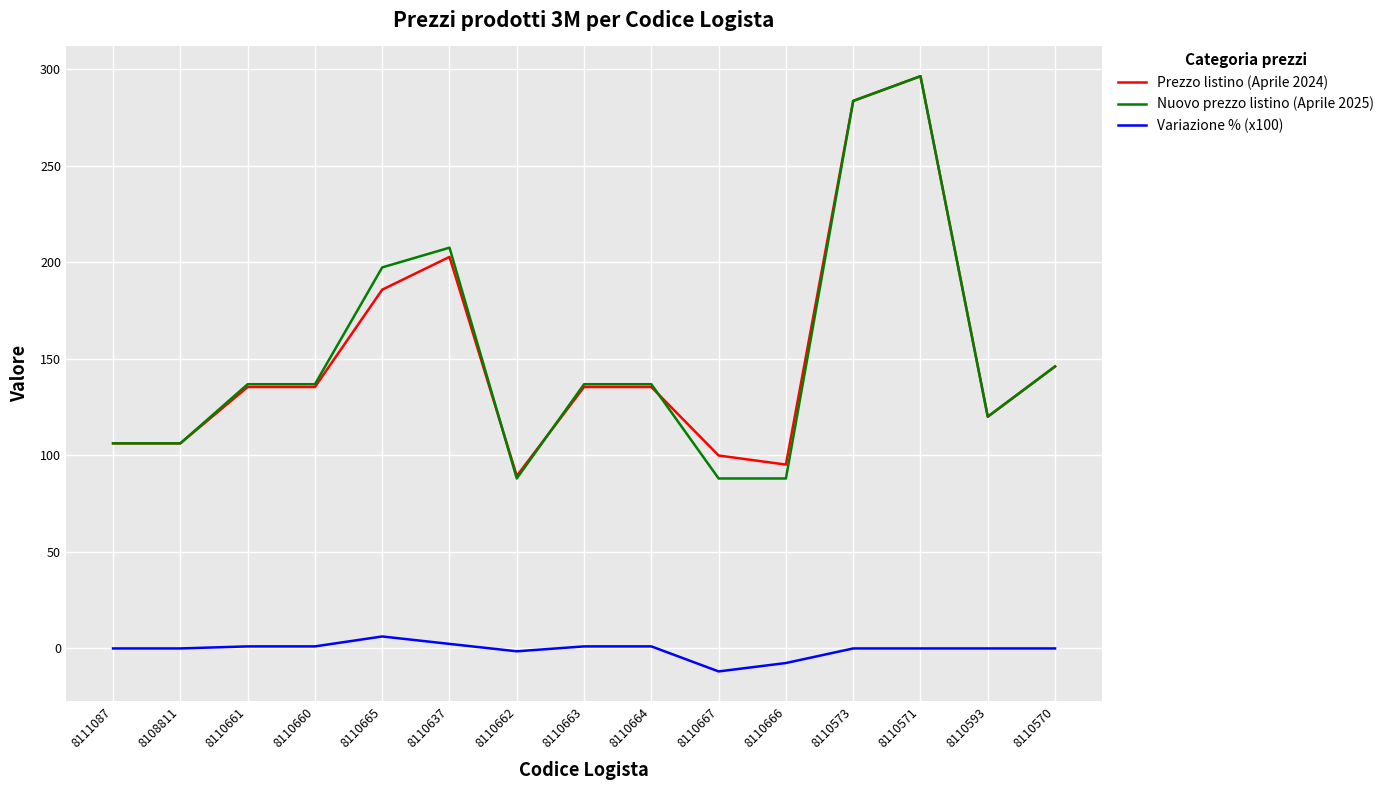

What is the smallest value displayed?

-11.9